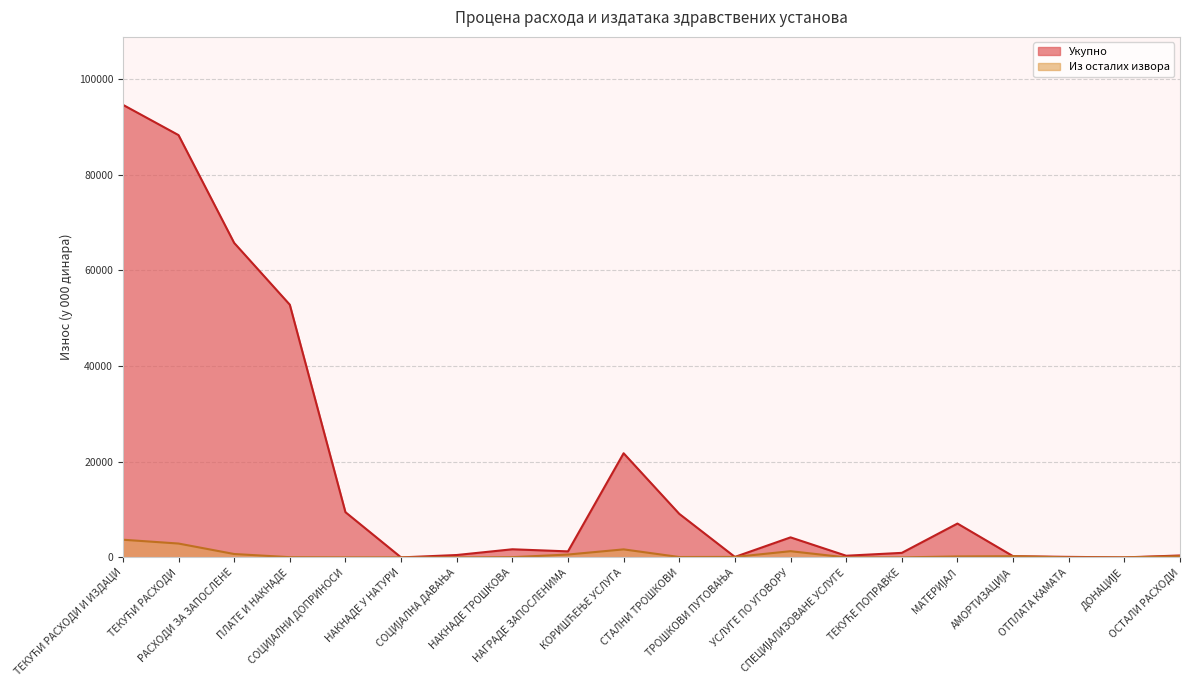

Which series has the largest range (max minus min)?

Укупно